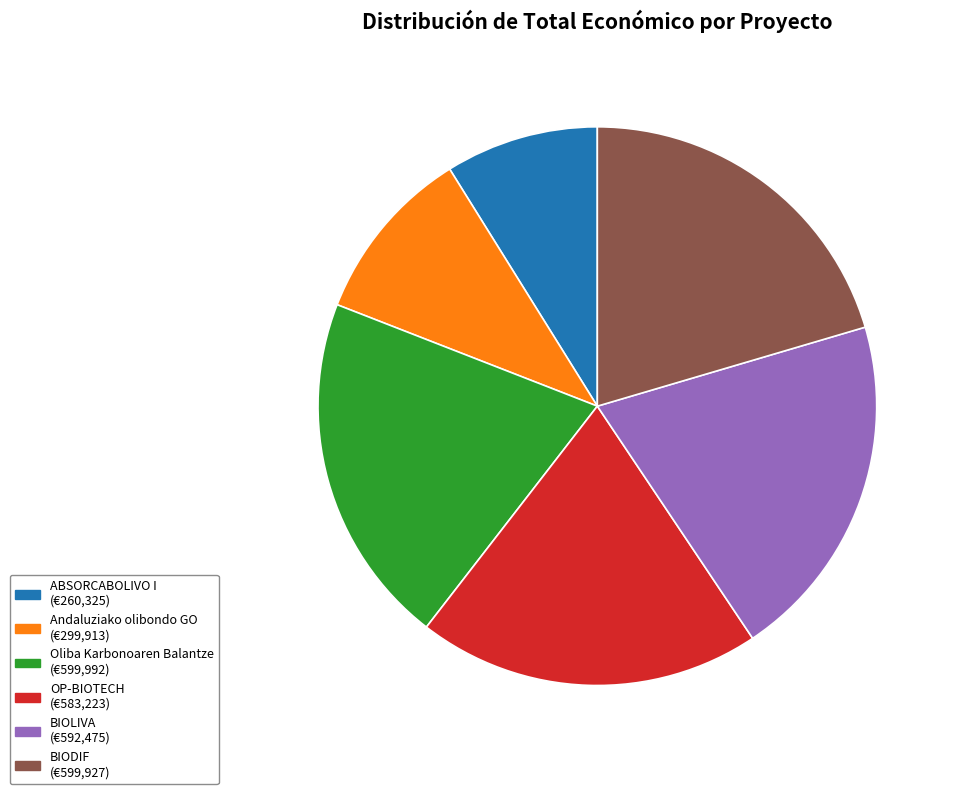

Is it true that BIODIF is 20% of the pie?

True